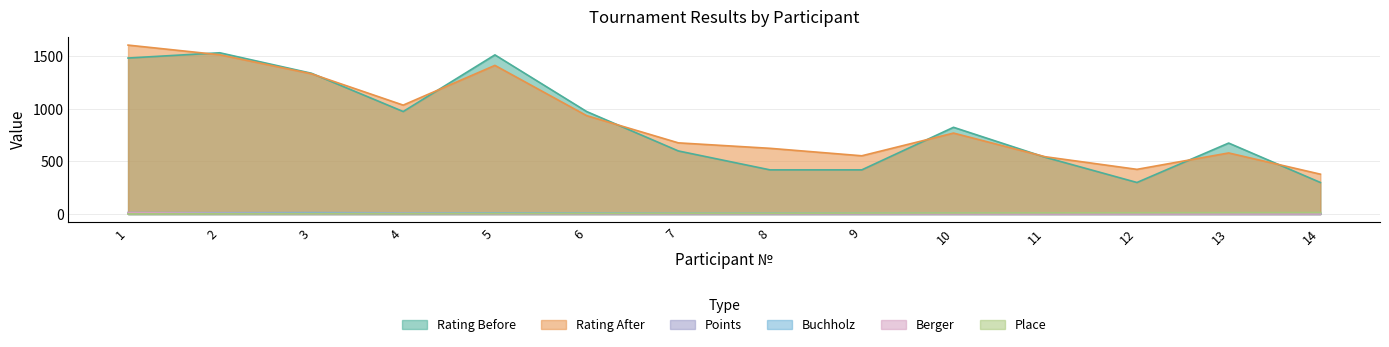

At which category is the sum across all series the highest?

1